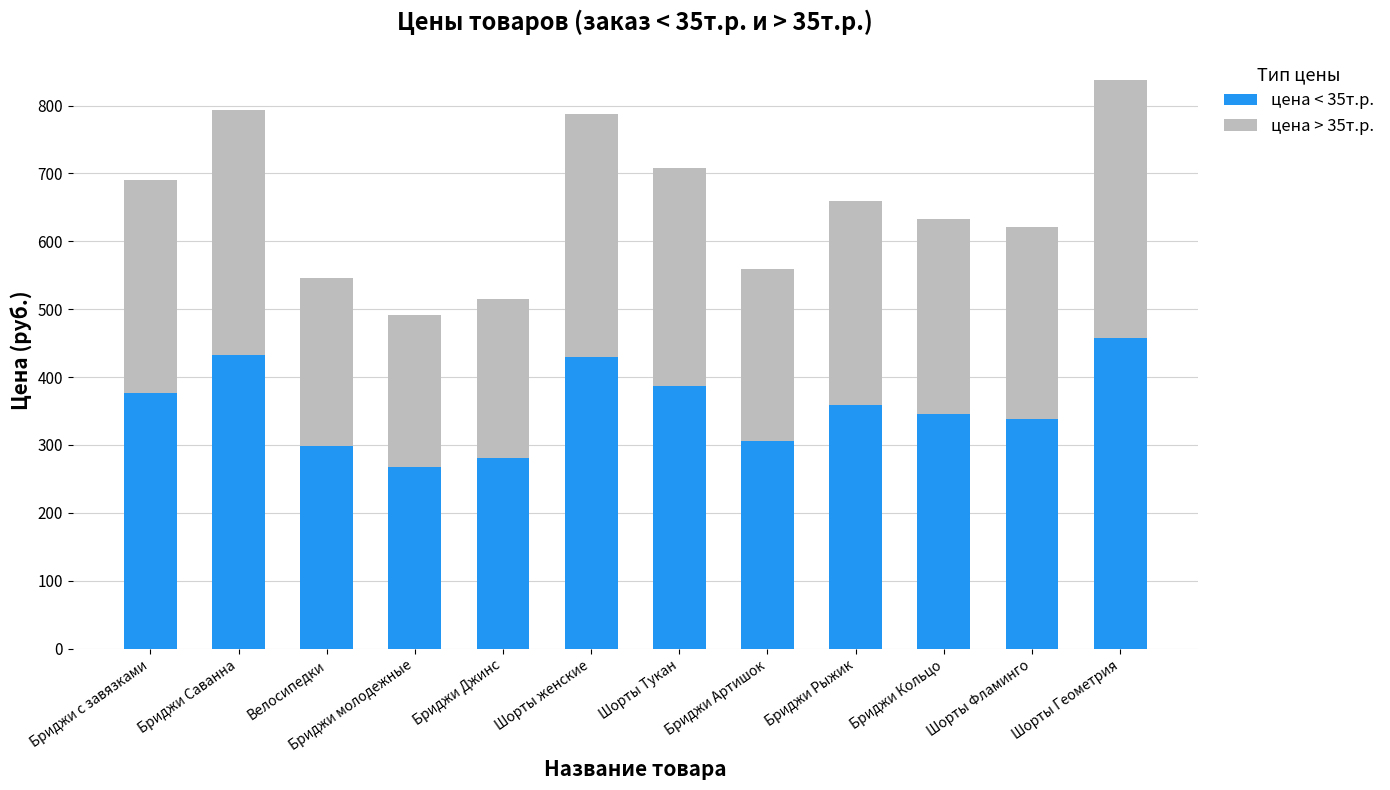

What is the average value of the цена < 35т.р. series?

356.6